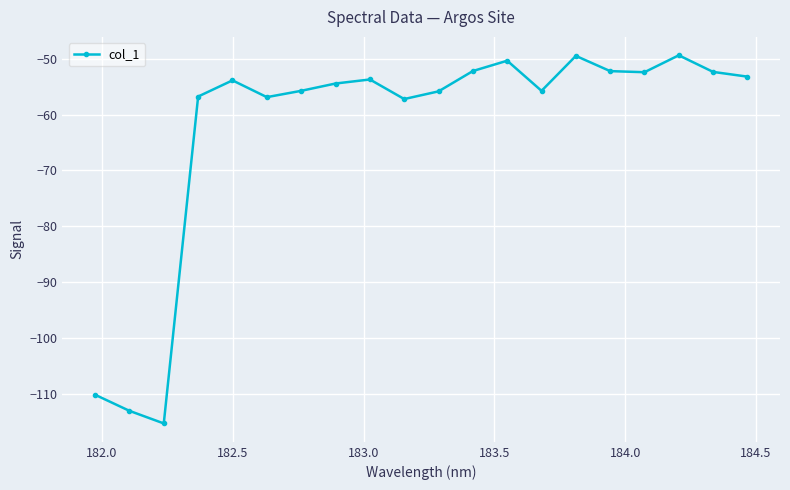

Does the chart display data point markers on the line(s)?

Yes